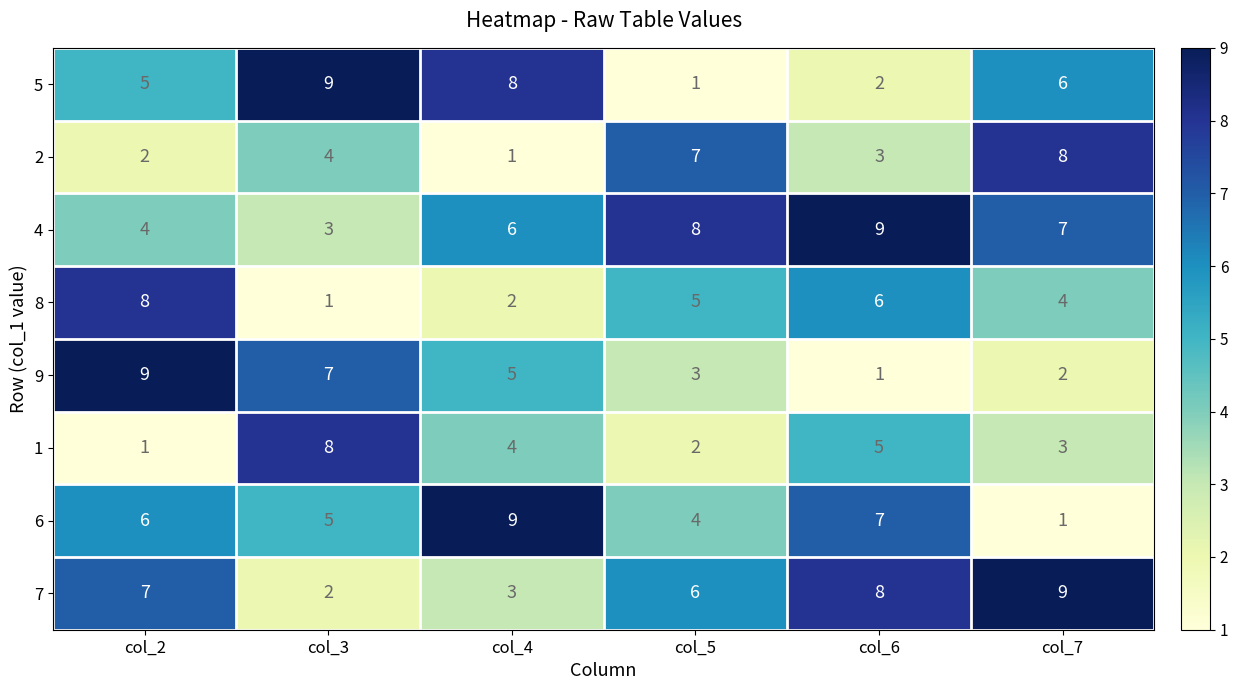

What is the total value across all series at col_2?

42